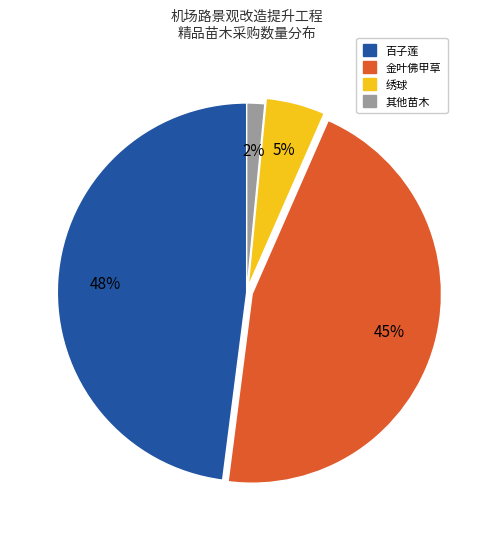

To the nearest percent, what is the difference between the largest and smallest slice percentages?

46%